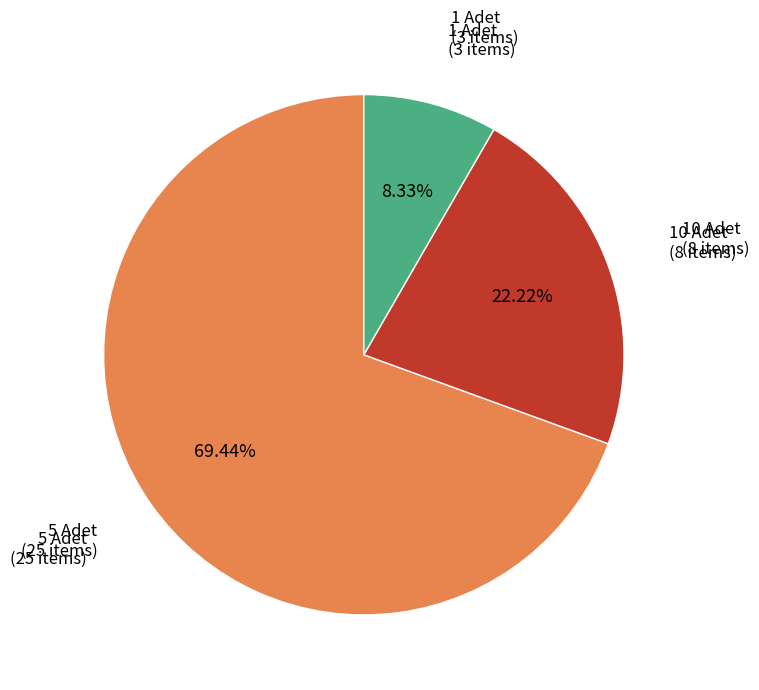

Is there a majority slice in this chart?

Yes